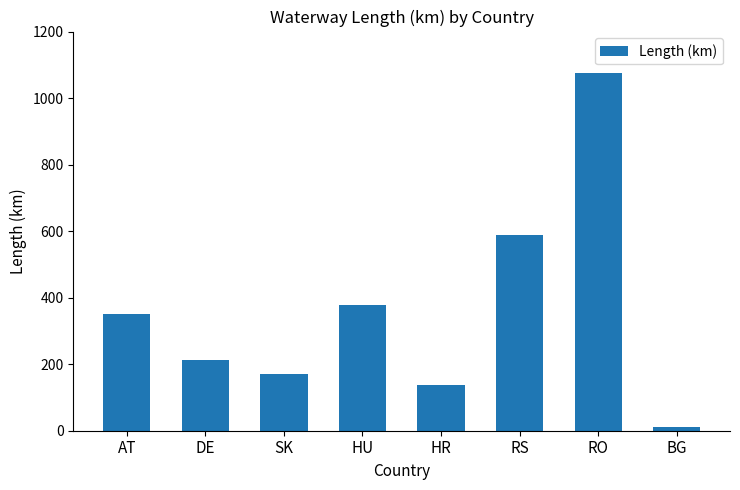

What is the greatest value displayed?

1075.0